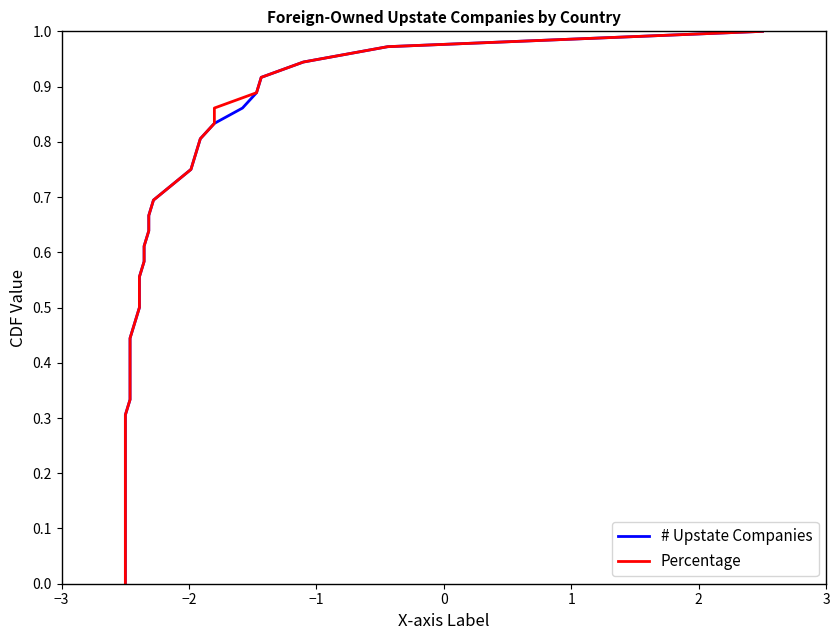

Which series has the largest range (max minus min)?

# Upstate Companies